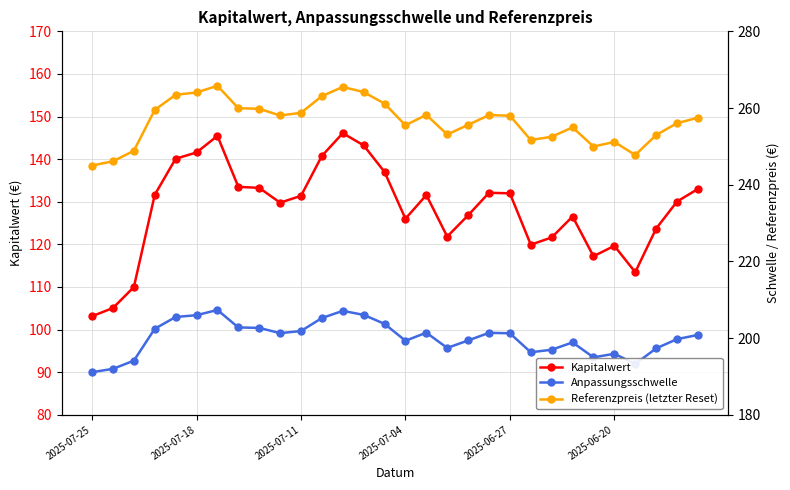

At which category does Referenzpreis (letzter Reset) reach its first local peak?

6